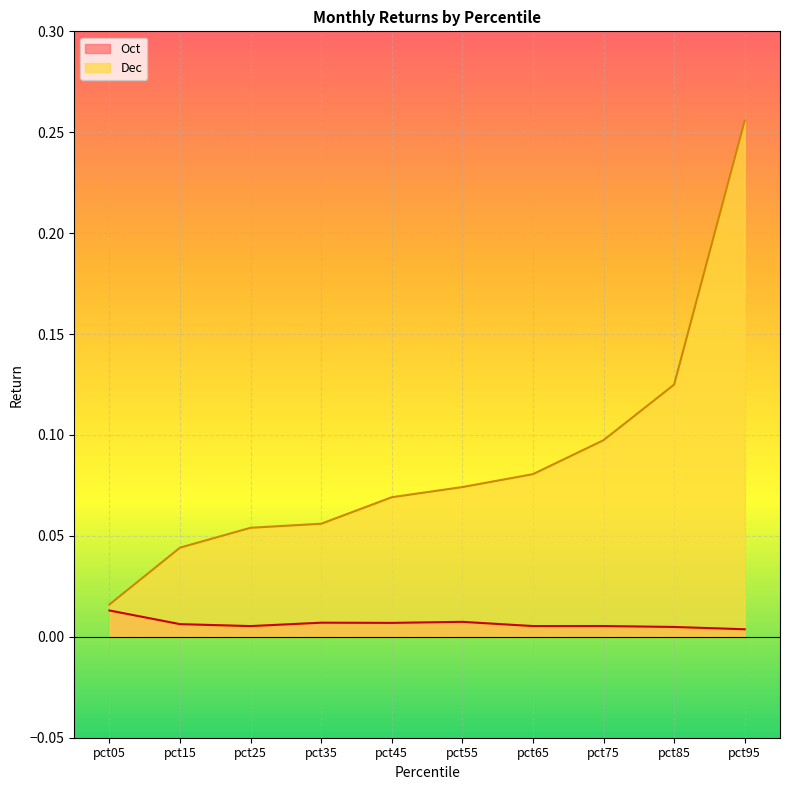

How many lines are shown in the chart?

2